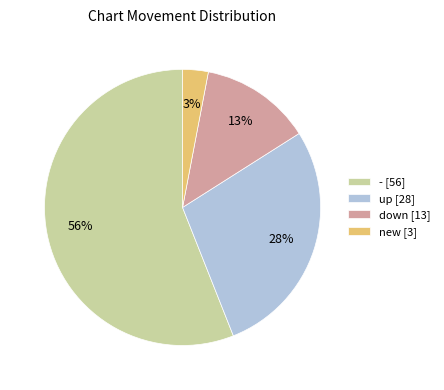

Combined, do new [3] and down [13] account for over 50%?

No